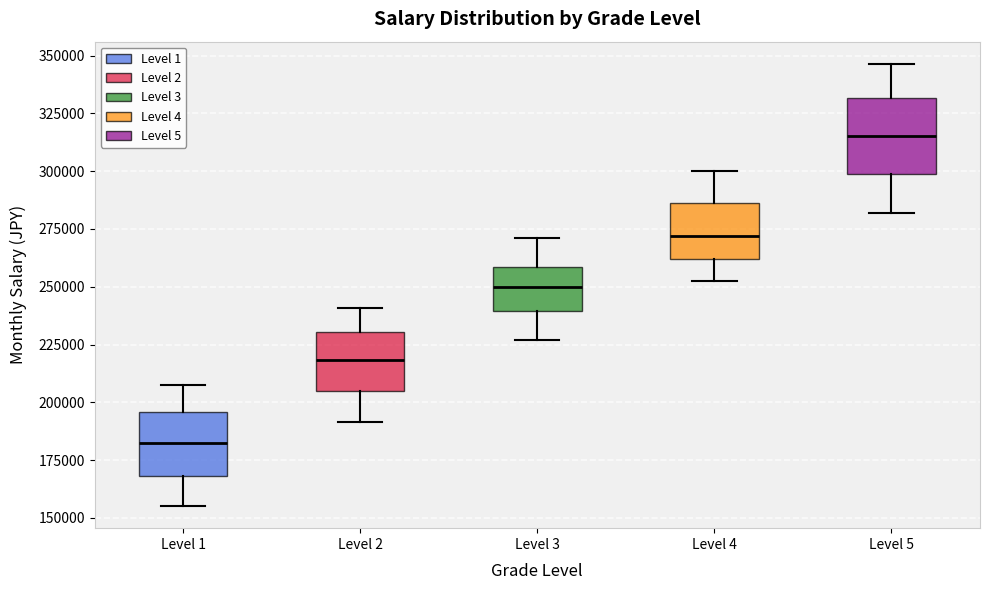

Reading left to right, transcribe this box plot: for each box, give where its median line is, the range the box spans, and where its two whiskers end, as read against the y-axis. The values are not printed on the chart, so give them approximately, as read against the axis.

Level 1: median 185000, box 170000 to 195000, whiskers 155000 to 205000
Level 2: median 220000, box 205000 to 230000, whiskers 190000 to 240000
Level 3: median 250000, box 240000 to 260000, whiskers 225000 to 270000
Level 4: median 270000, box 260000 to 285000, whiskers 250000 to 300000
Level 5: median 315000, box 300000 to 330000, whiskers 280000 to 345000